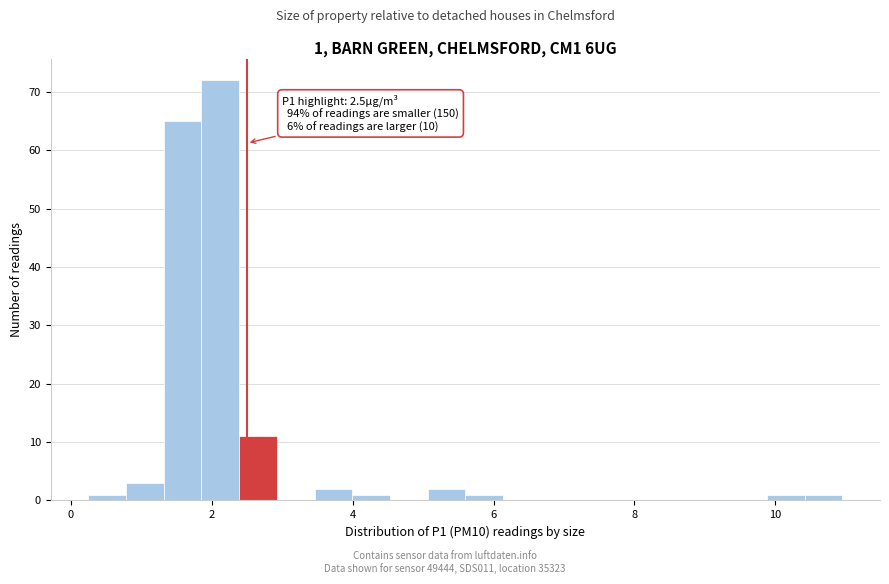

Read against the x-axis, roughly where is the centre of the tallest bar?

2.2